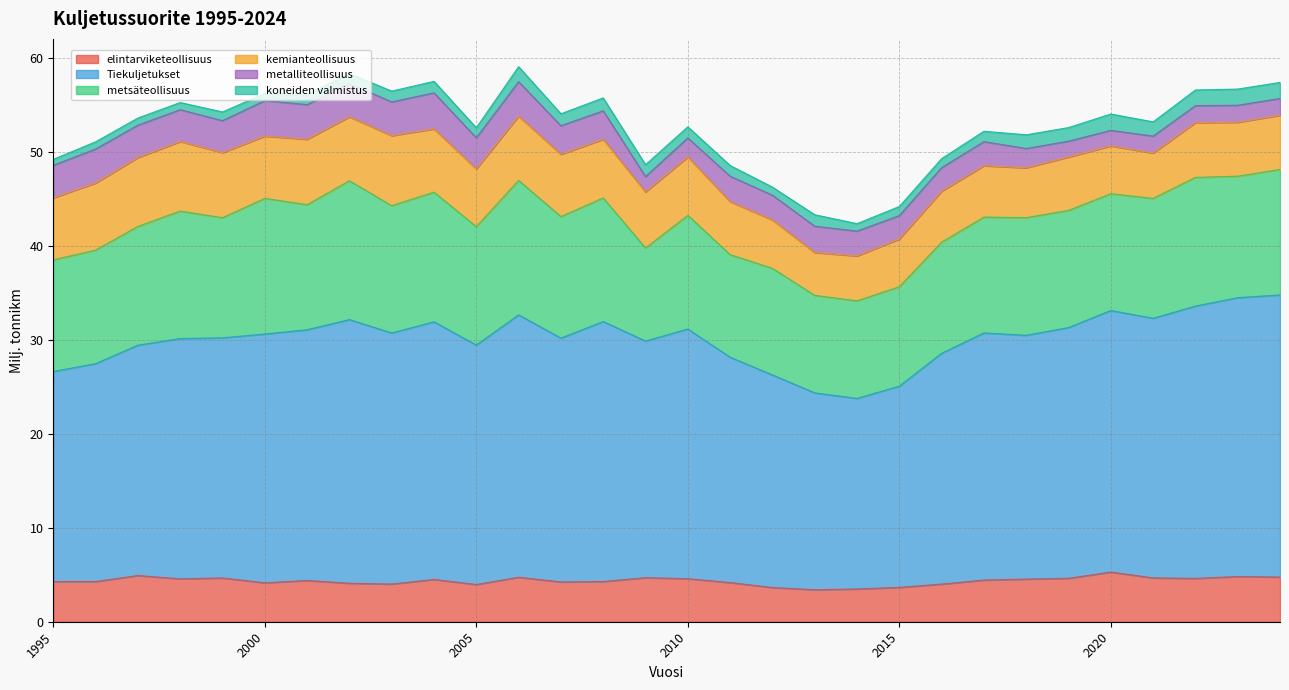

What is the average value of the kemianteollisuus series?

6.1